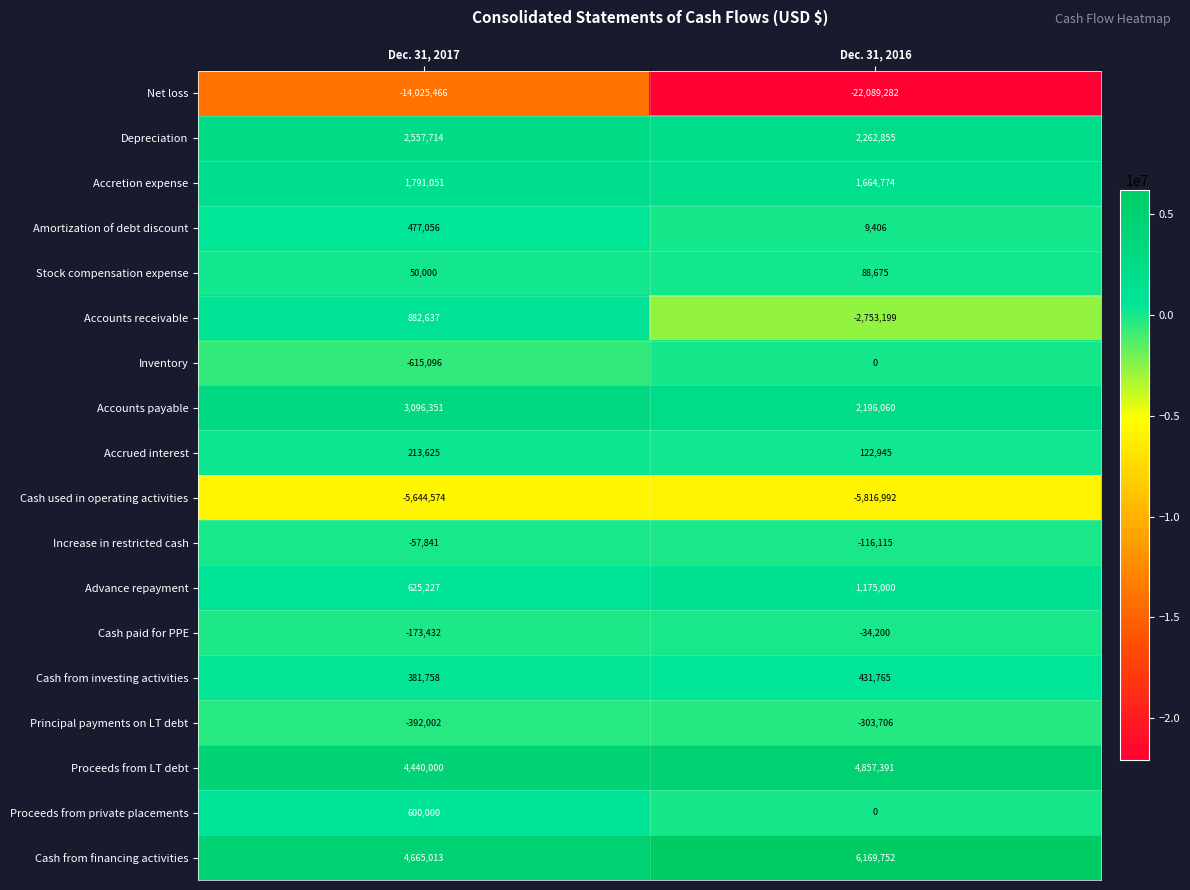

Rank the series by their maximum value, from lowest to highest.

Net loss, Cash used in operating activities, Principal payments on LT debt, Increase in restricted cash, Cash paid for PPE, Inventory, Stock compensation expense, Accrued interest, Cash from investing activities, Amortization of debt discount, Proceeds from private placements, Accounts receivable, Advance repayment, Accretion expense, Depreciation, Accounts payable, Proceeds from LT debt, Cash from financing activities